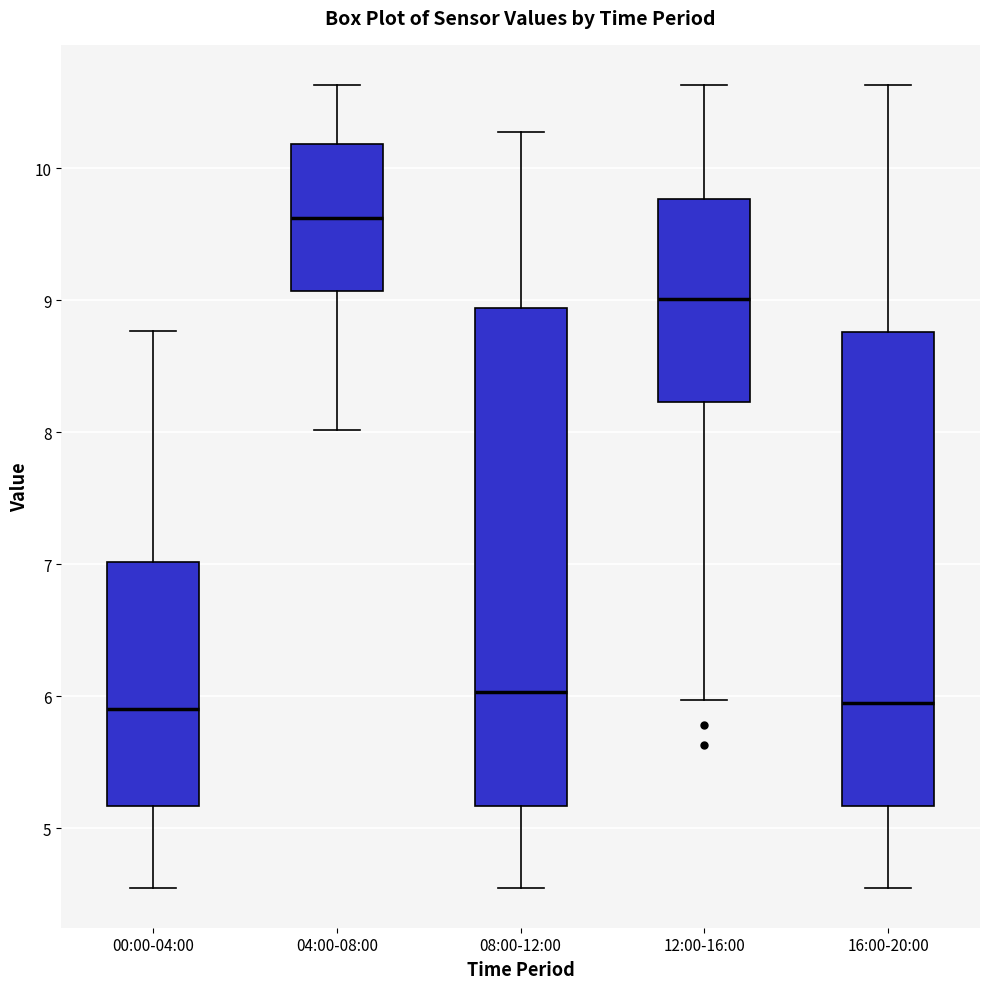

Reading left to right, read every box against the y-axis: the position of its median line, the range the box covers, and the ends of its whiskers. The values are not printed on the chart, so give them approximately, as read against the axis.

00:00-04:00: median 5.9, box 5.2 to 7.0, whiskers 4.6 to 8.8
04:00-08:00: median 9.6, box 9.1 to 10.2, whiskers 8.0 to 10.6
08:00-12:00: median 6.0, box 5.2 to 8.9, whiskers 4.6 to 10.3
12:00-16:00: median 9.0, box 8.2 to 9.8, whiskers 6.0 to 10.6
16:00-20:00: median 6.0, box 5.2 to 8.8, whiskers 4.6 to 10.6